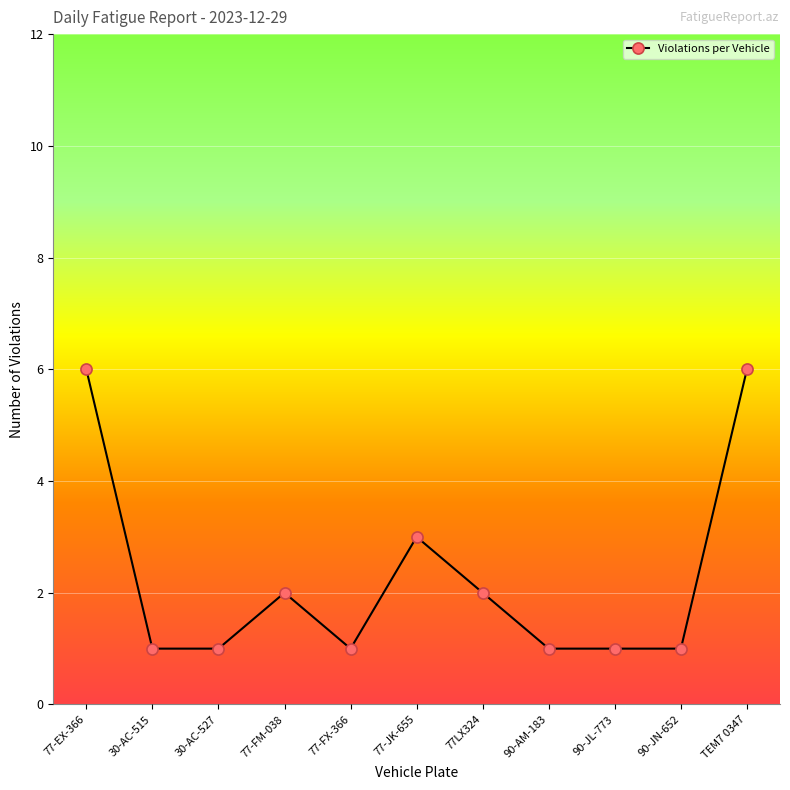

Reading right to left, list all the values displayed in this chart.

6	1	1	1	2	3	1	2	1	1	6